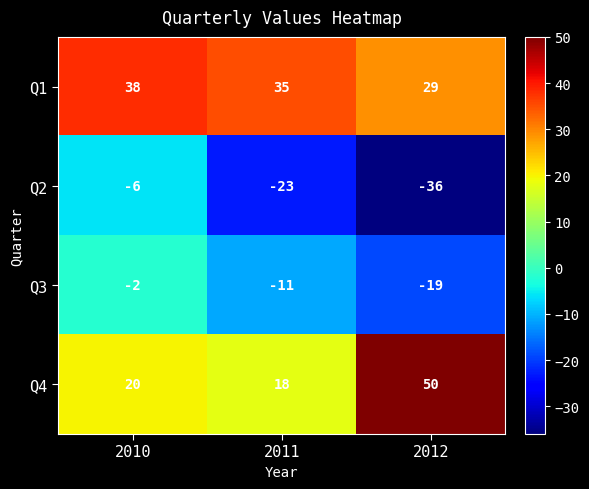

How many series are shown in this chart?

4